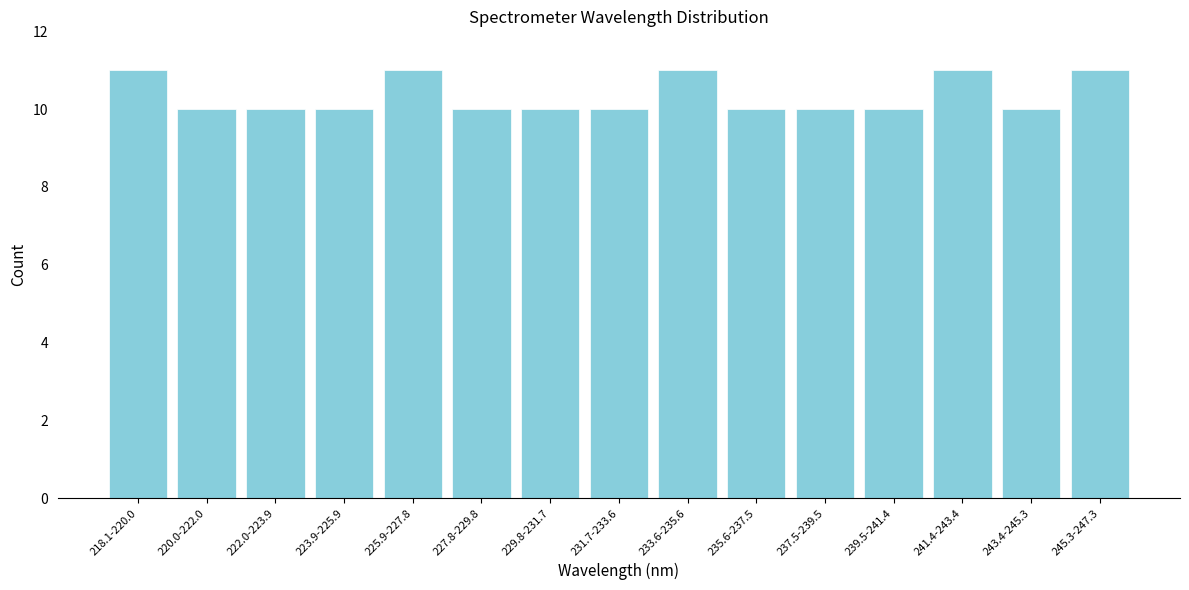

Reading right to left, list all the values displayed in this chart.

11	10	11	10	10	10	11	10	10	10	11	10	10	10	11